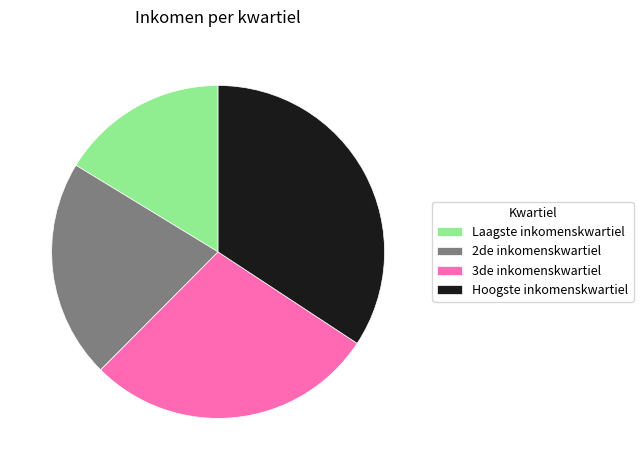

True or false: 3de inkomenskwartiel accounts for 16% of the total.

False